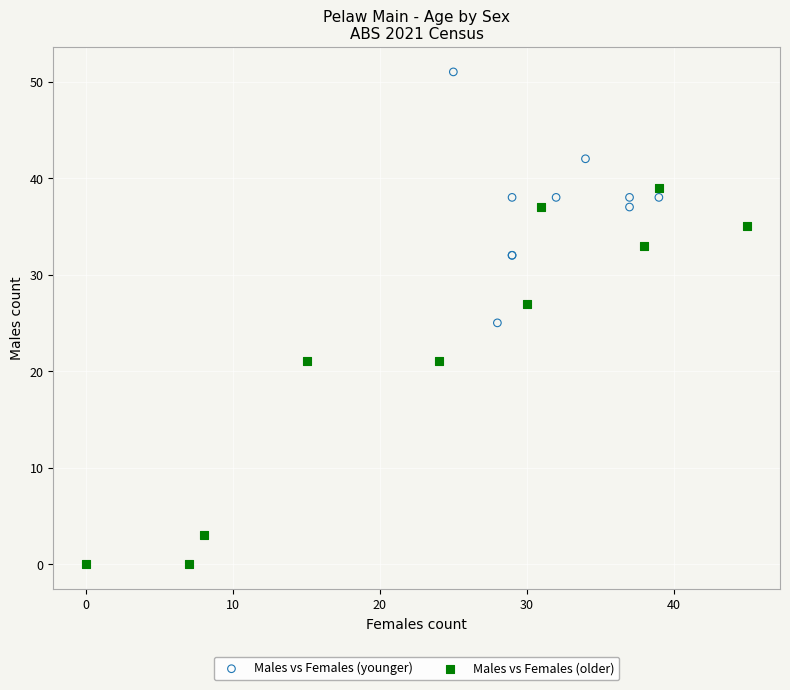

Which series reaches the maximum Y coordinate?

Males vs Females (younger)